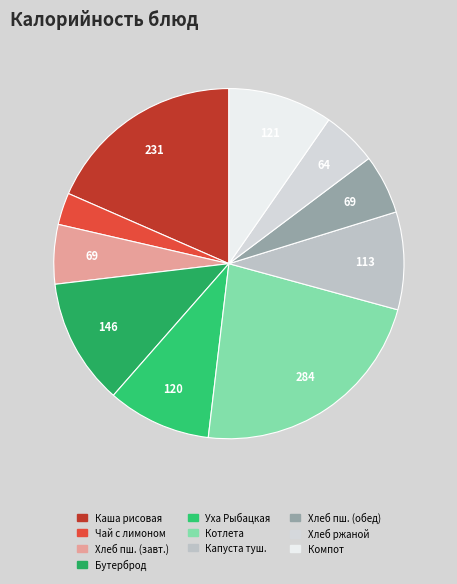

Count the number of slices in the pie.

10